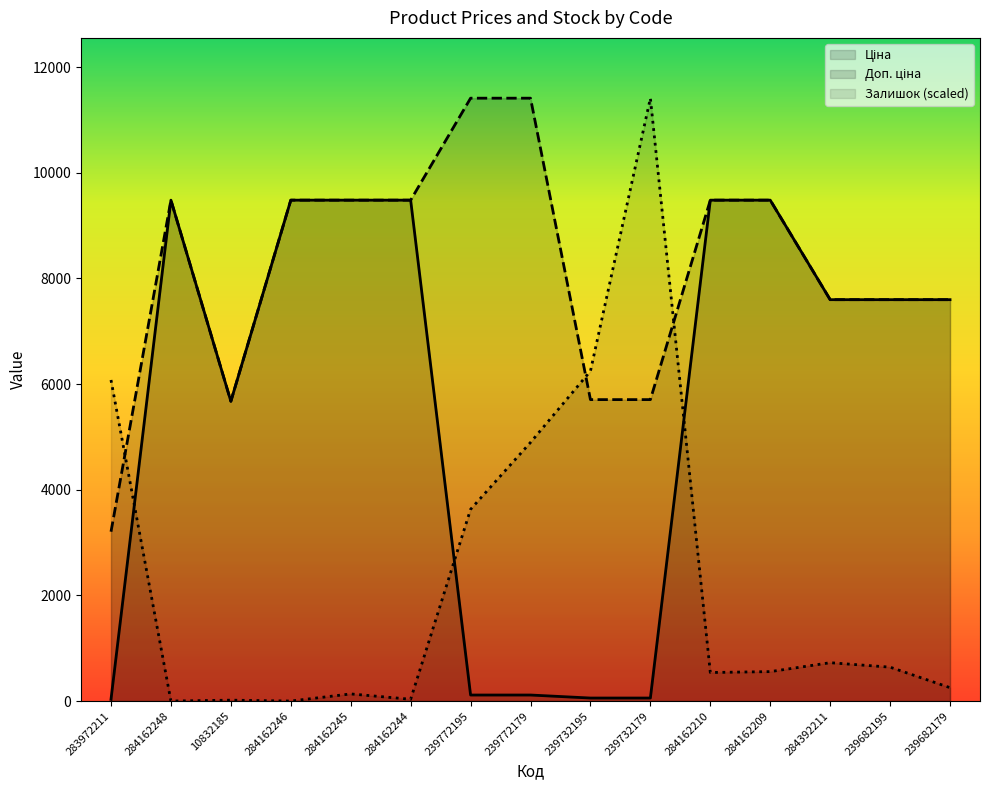

What is the difference between the highest and lowest values at 284162209?

8923.1